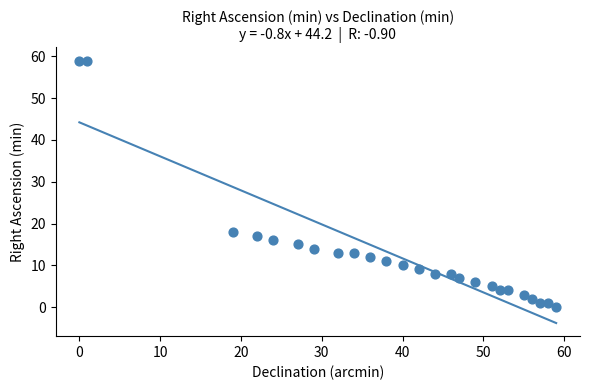

What is the range of X values (max minus min)?

59